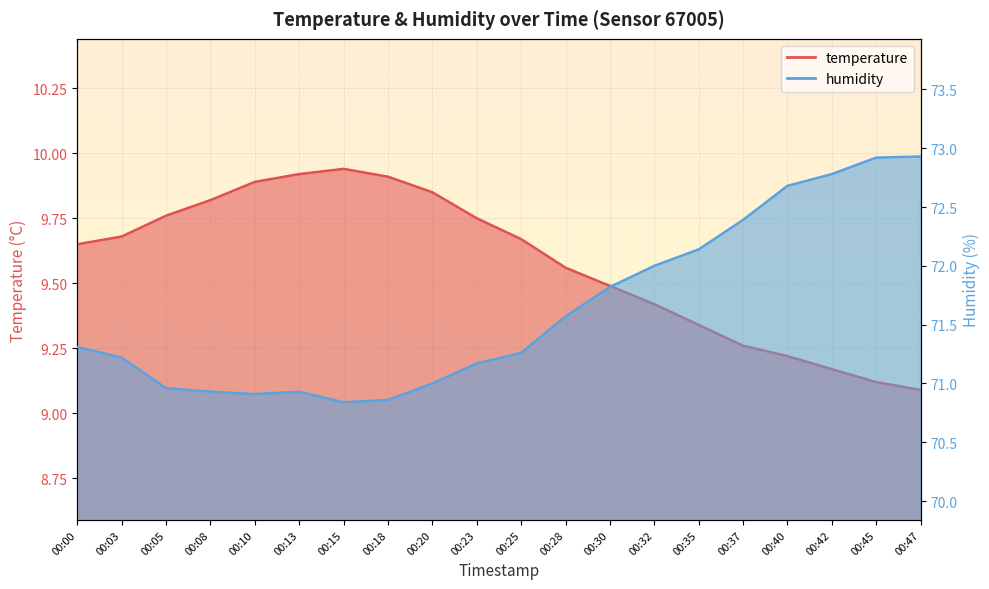

At which category does humidity reach its first local valley?

00:10